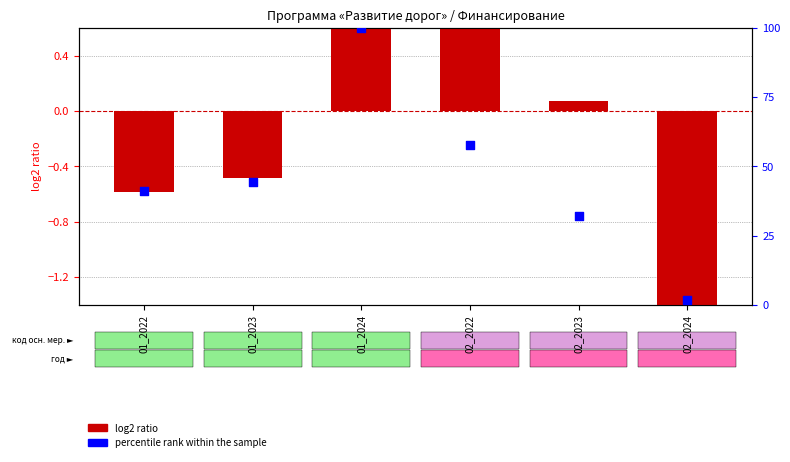

Which series reaches the minimum Y coordinate?

log2 ratio